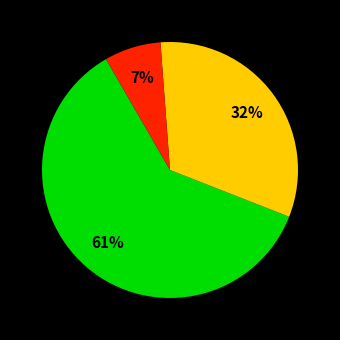

To the nearest percent, what is the difference between the largest and smallest slice percentages?

54%